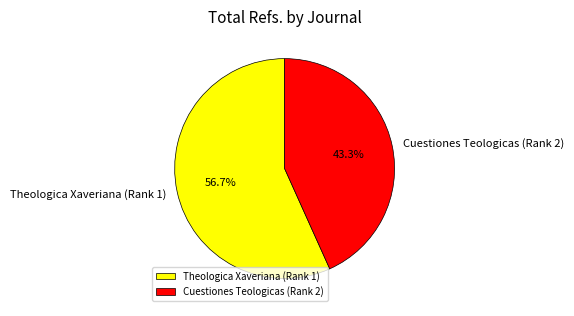

To the nearest percent, what percentage of the pie is Theologica Xaveriana (Rank 1)?

57%